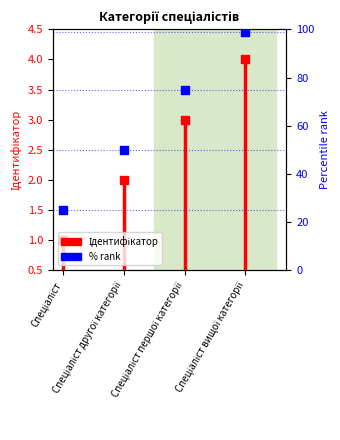

Which has a higher value, Спеціаліст or Спеціаліст?

Спеціаліст